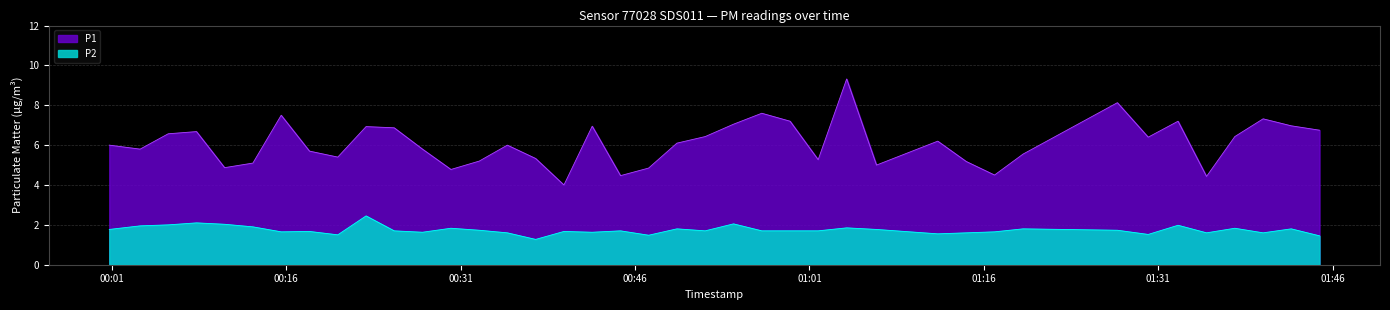

True or false: P1 has a value of 6.2 at 16.

False